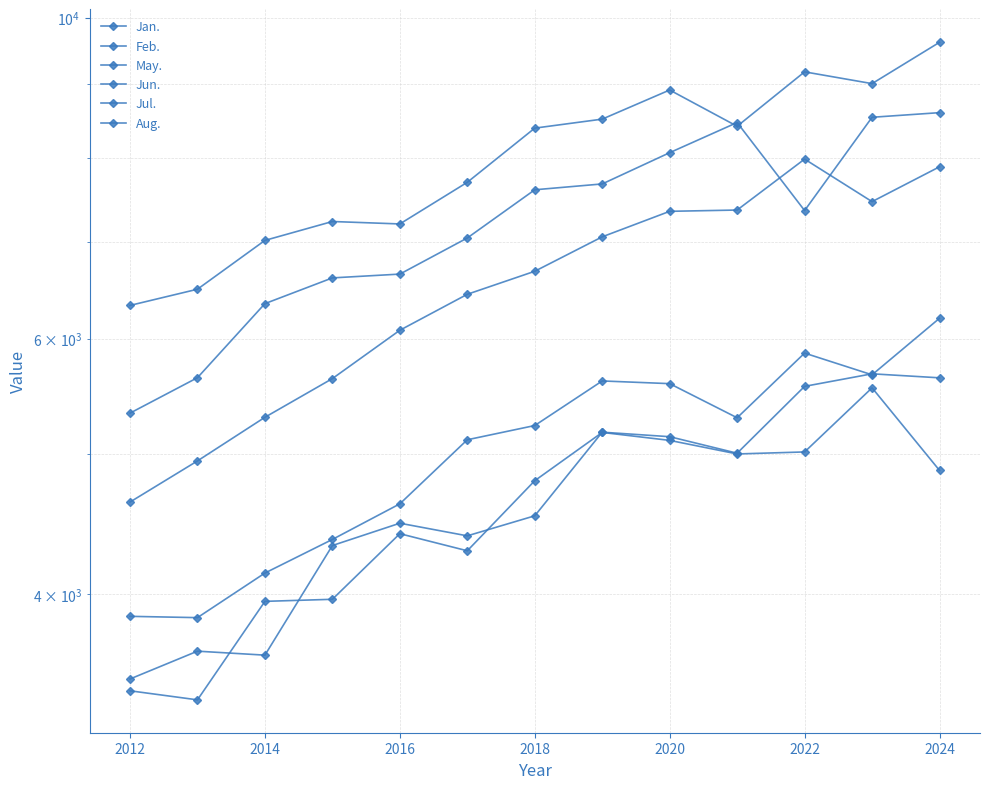

In May., how many points are lower than both neighbors (excluding endpoints)?

3